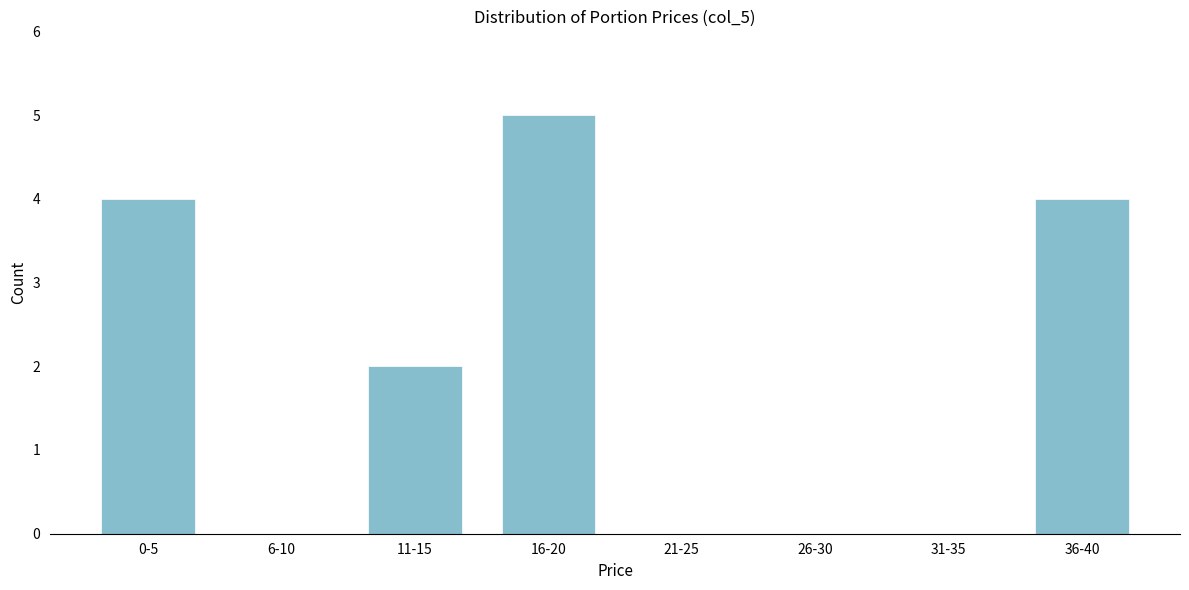

Reading left to right, what are all the values shown in this chart?

0-5=4	6-10=0	11-15=2	16-20=5	21-25=0	26-30=0	31-35=0	36-40=4